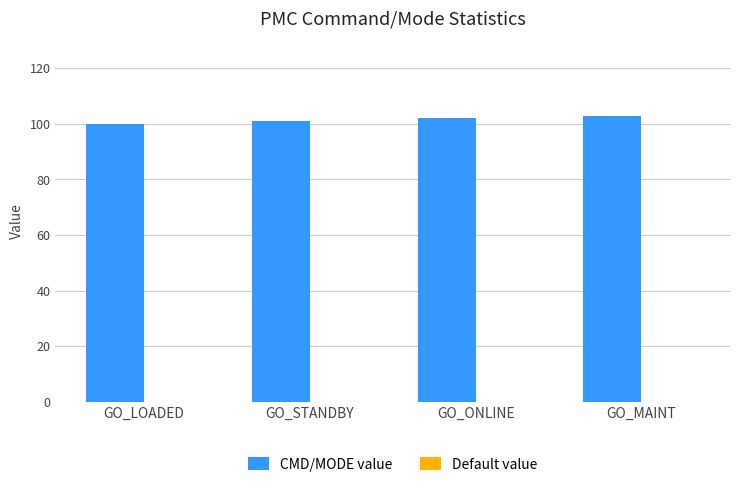

What is the approximate value at GO_STANDBY?

101